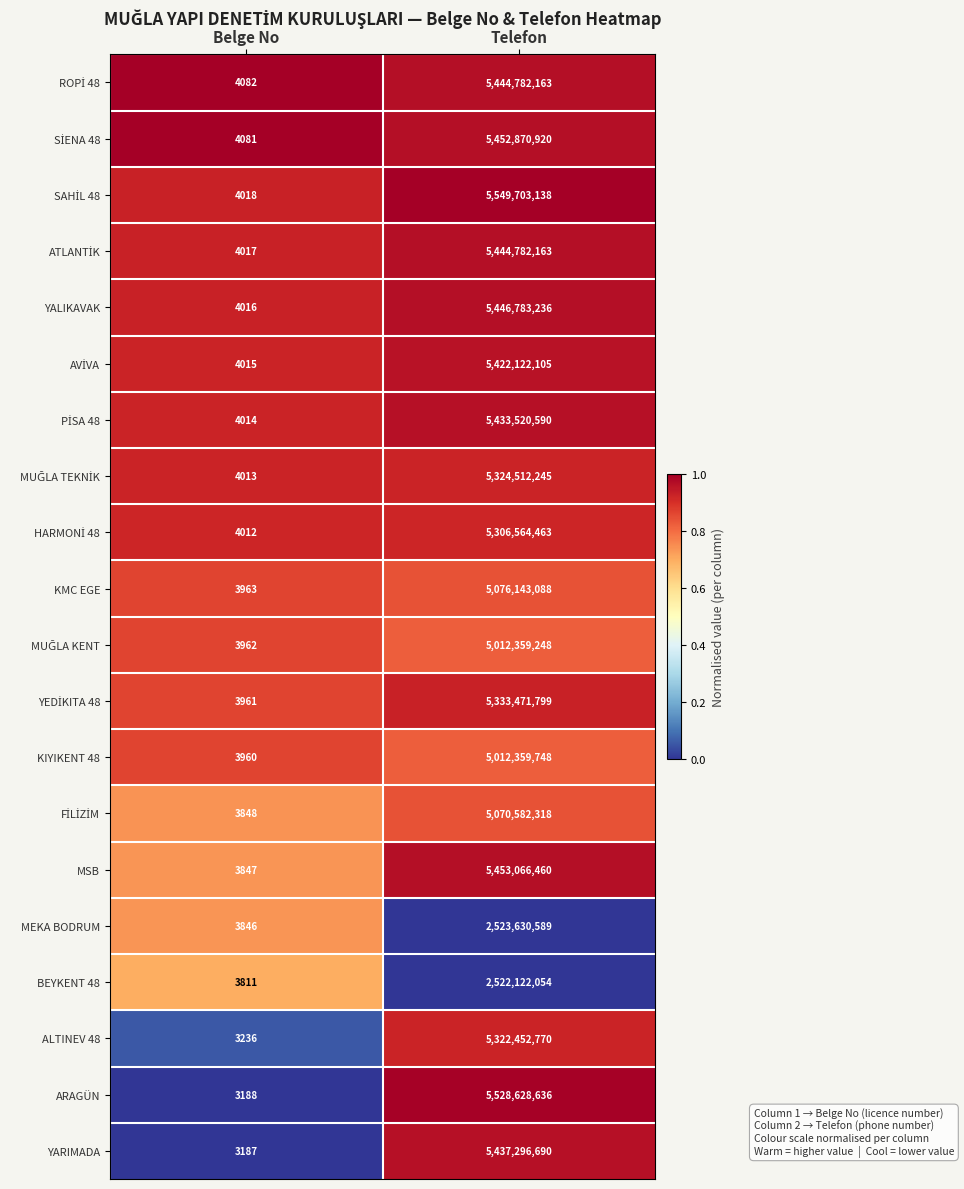

List the labels in order of YARIMADA value, smallest first.

Belge No, Telefon